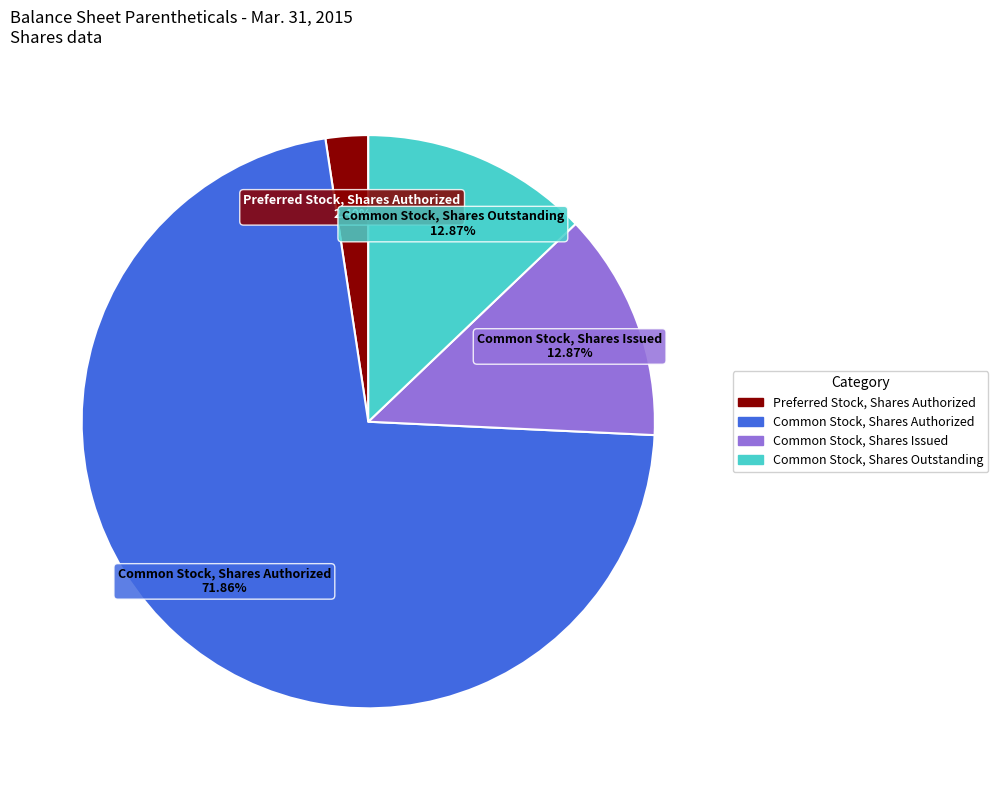

To the nearest percent, what portion does Common Stock, Shares Authorized represent?

72%